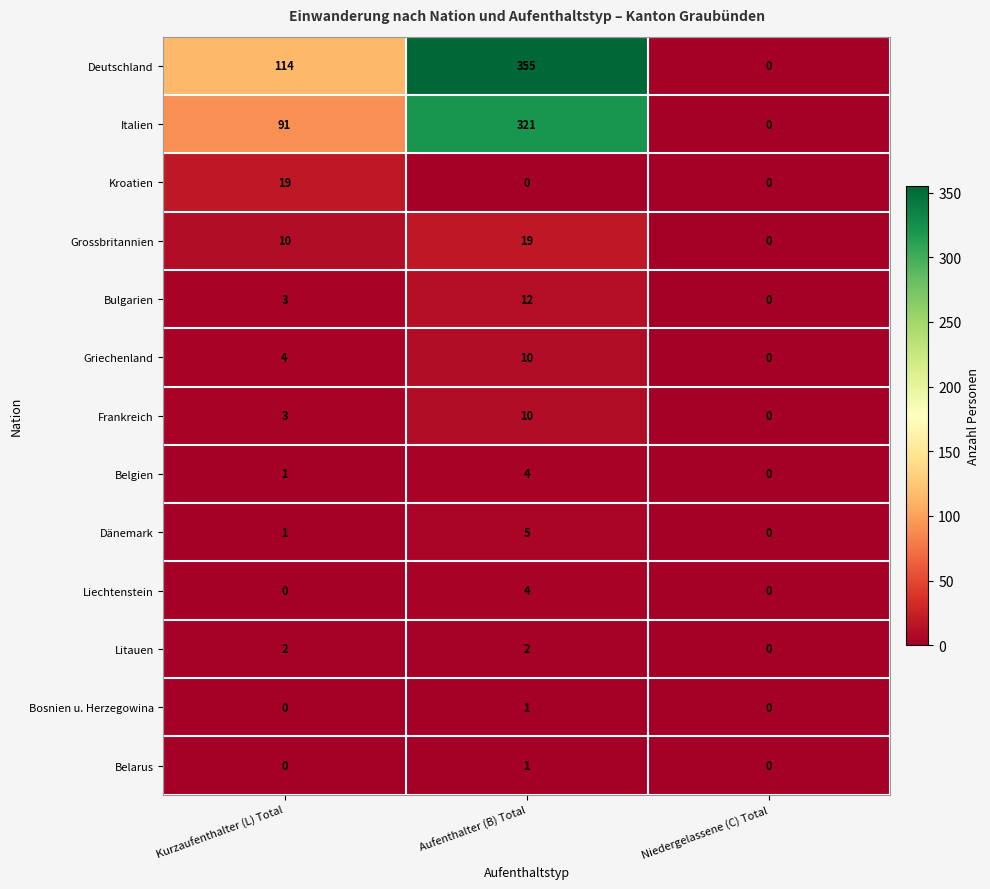

What is the difference between the Frankreich values at Kurzaufenthalter (L) Total and Niedergelassene (C) Total?

3